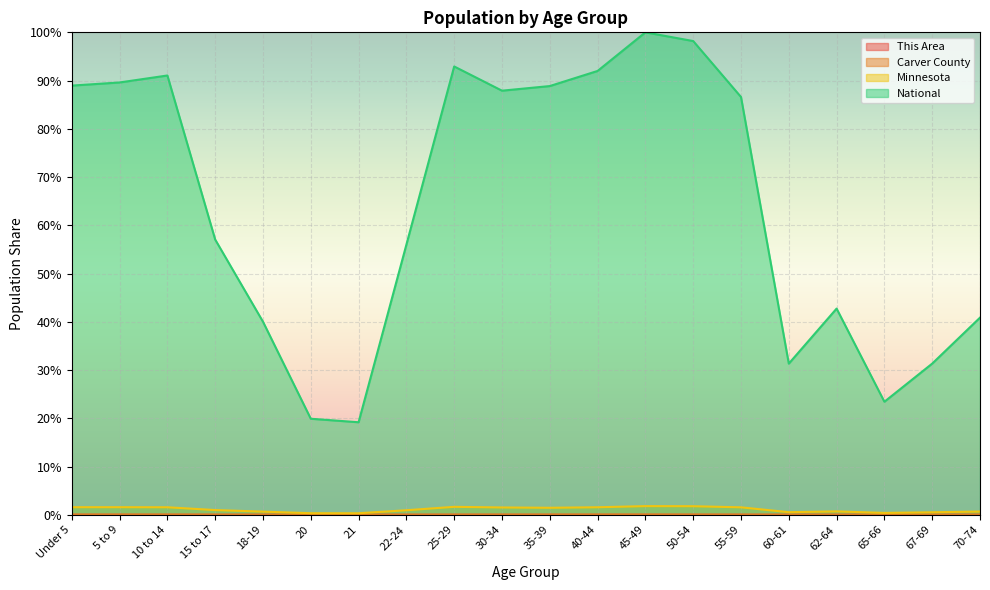

Is the value of Carver County at 67-69 greater than the value of National at 70-74?

No